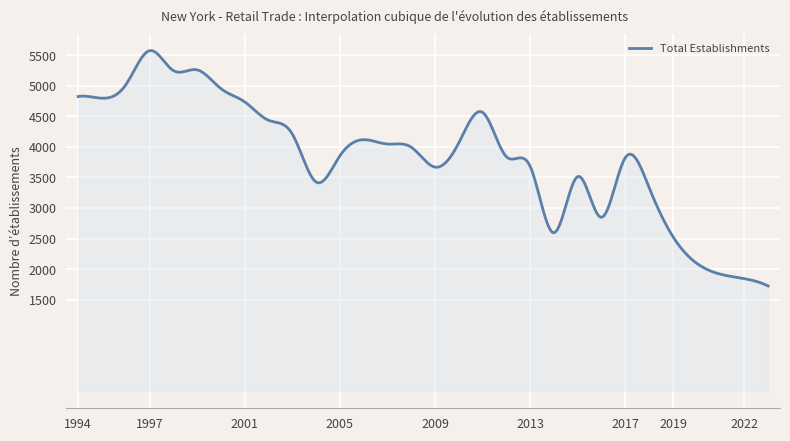

What is the smallest value displayed?

1723.0